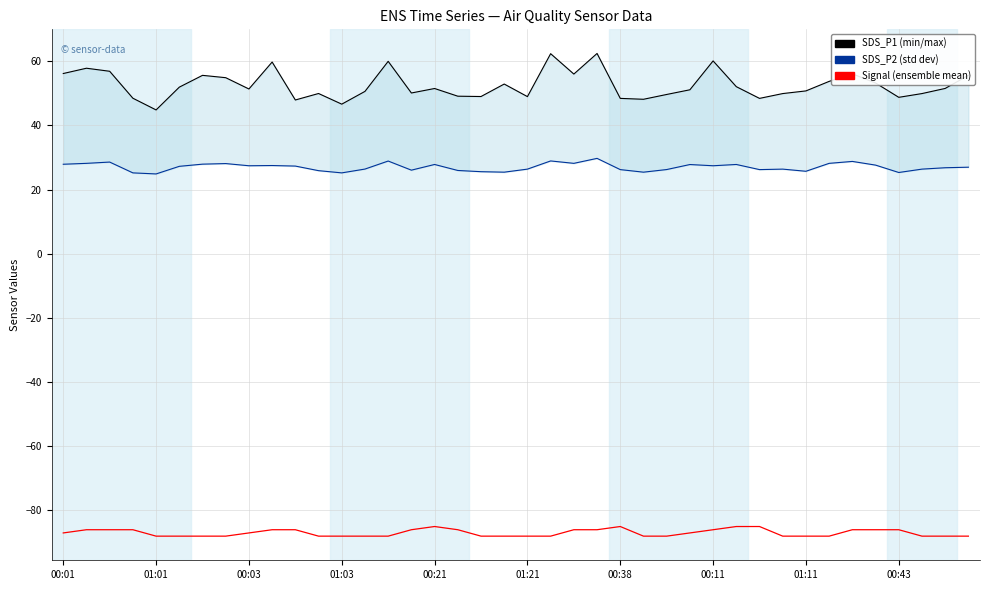

How many interior local peaks does the Signal series have?

2